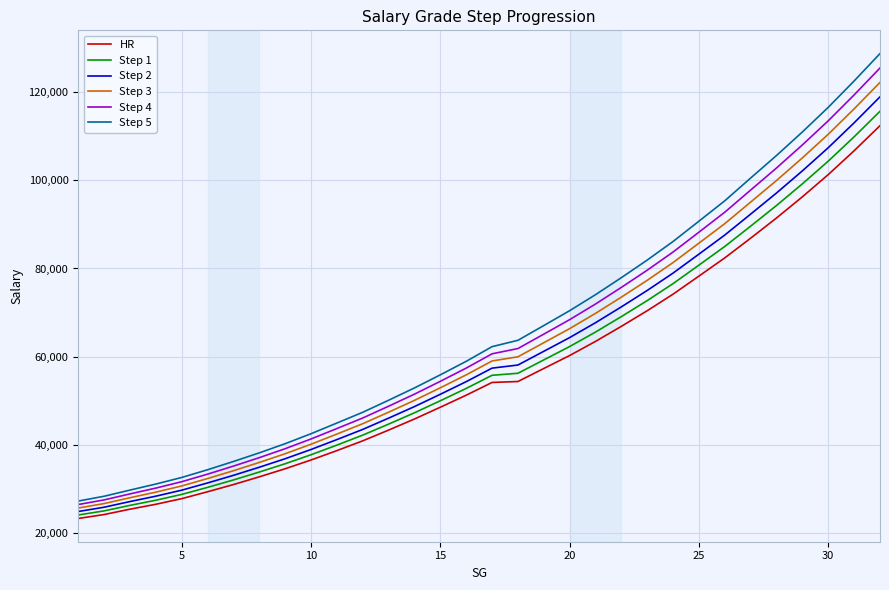

Which series has the largest range (max minus min)?

Step 5